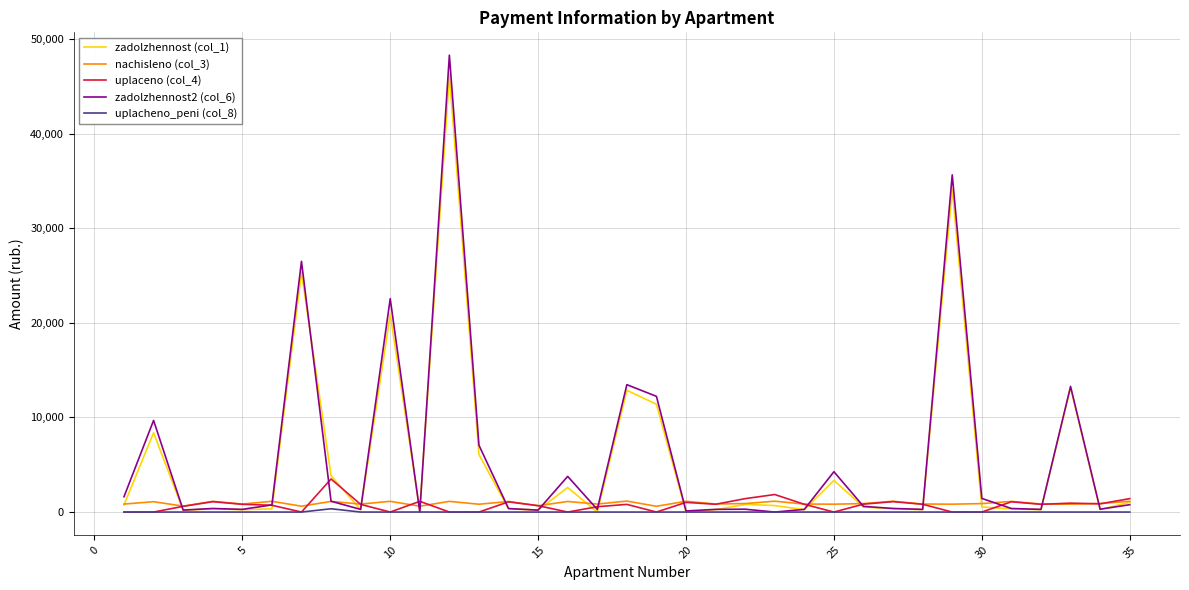

Which series has the largest range (max minus min)?

zadolzhennost2 (col_6)